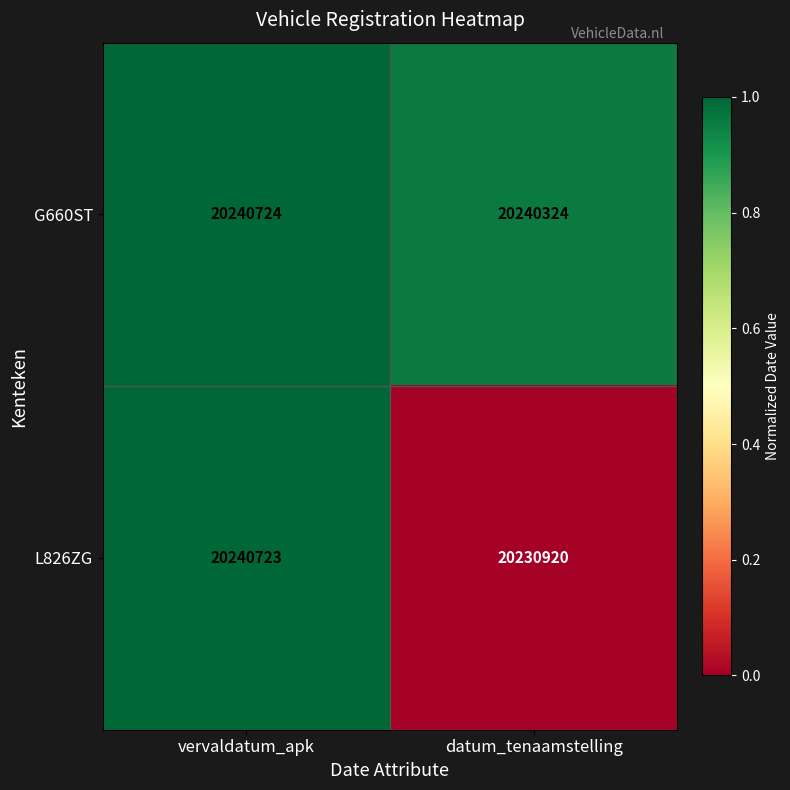

Reading left to right, transcribe all the data shown in this chart.

G660ST: vervaldatum_apk=20240724	datum_tenaamstelling=20240324
L826ZG: vervaldatum_apk=20240723	datum_tenaamstelling=20230920